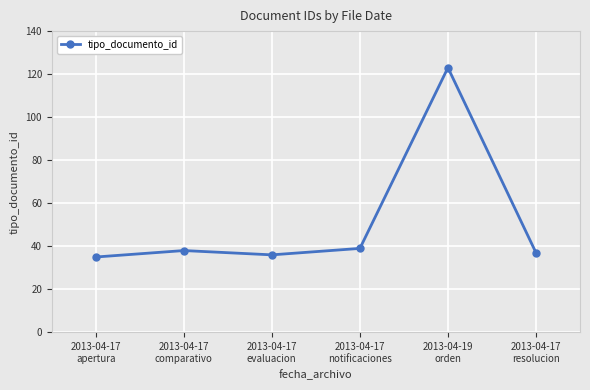

Is it true that the value at 2013-04-17
apertura is 57?

False